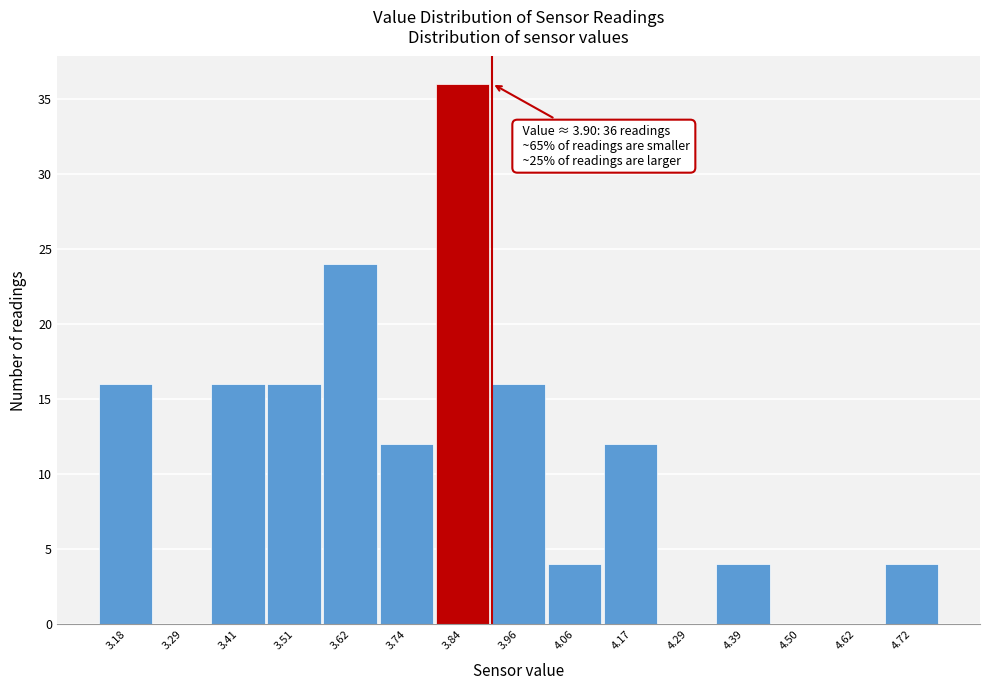

Over which range of the x-axis is the bar tallest?

3.79 to 3.90